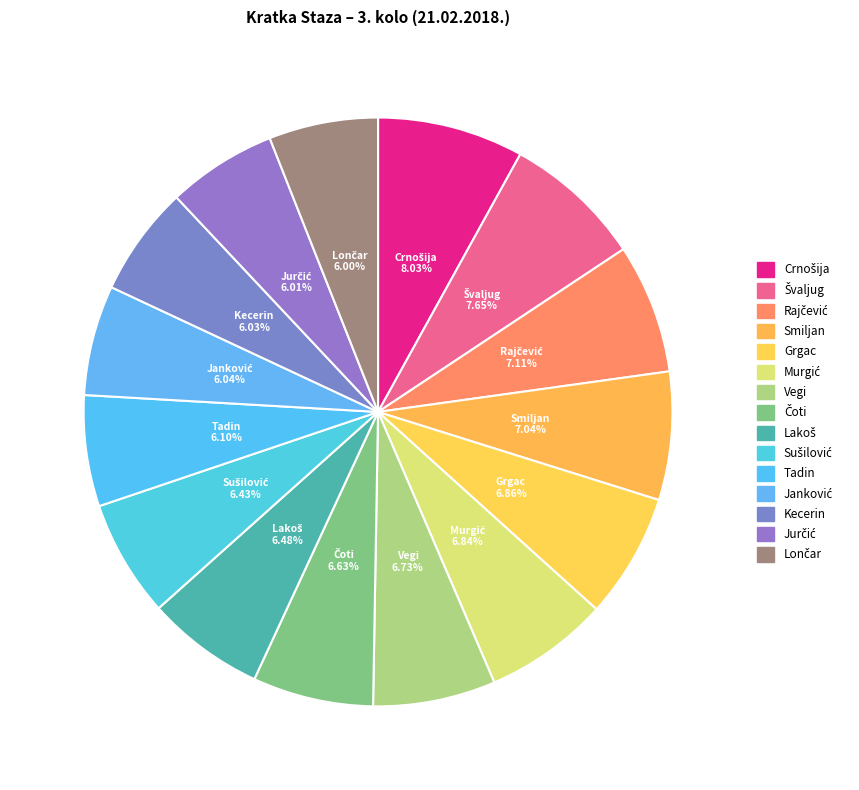

Is there a majority slice in this chart?

No